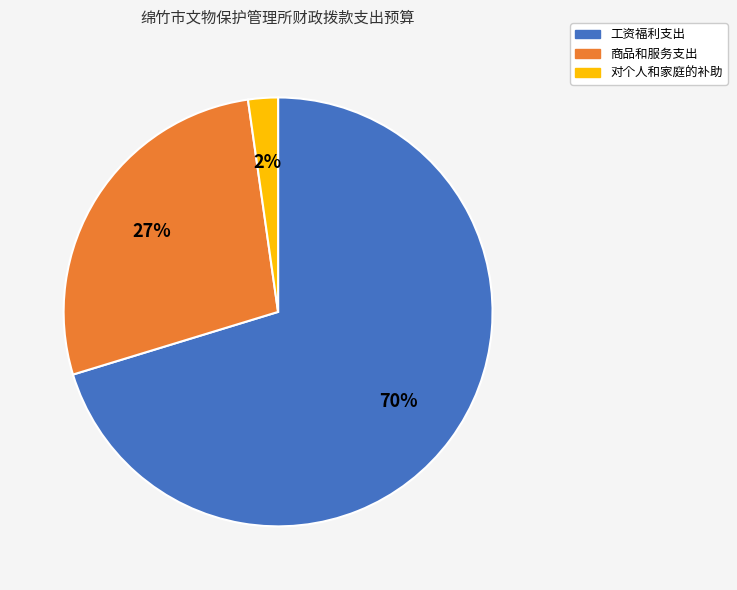

Do 对个人和家庭的补助 and 工资福利支出 together represent more than half of the pie?

Yes